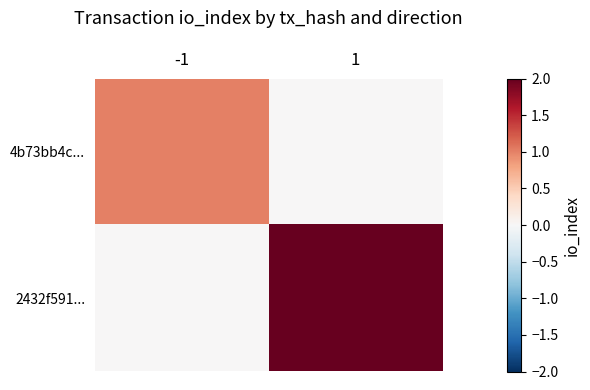

What is the spread (max minus min) of values at -1?

1